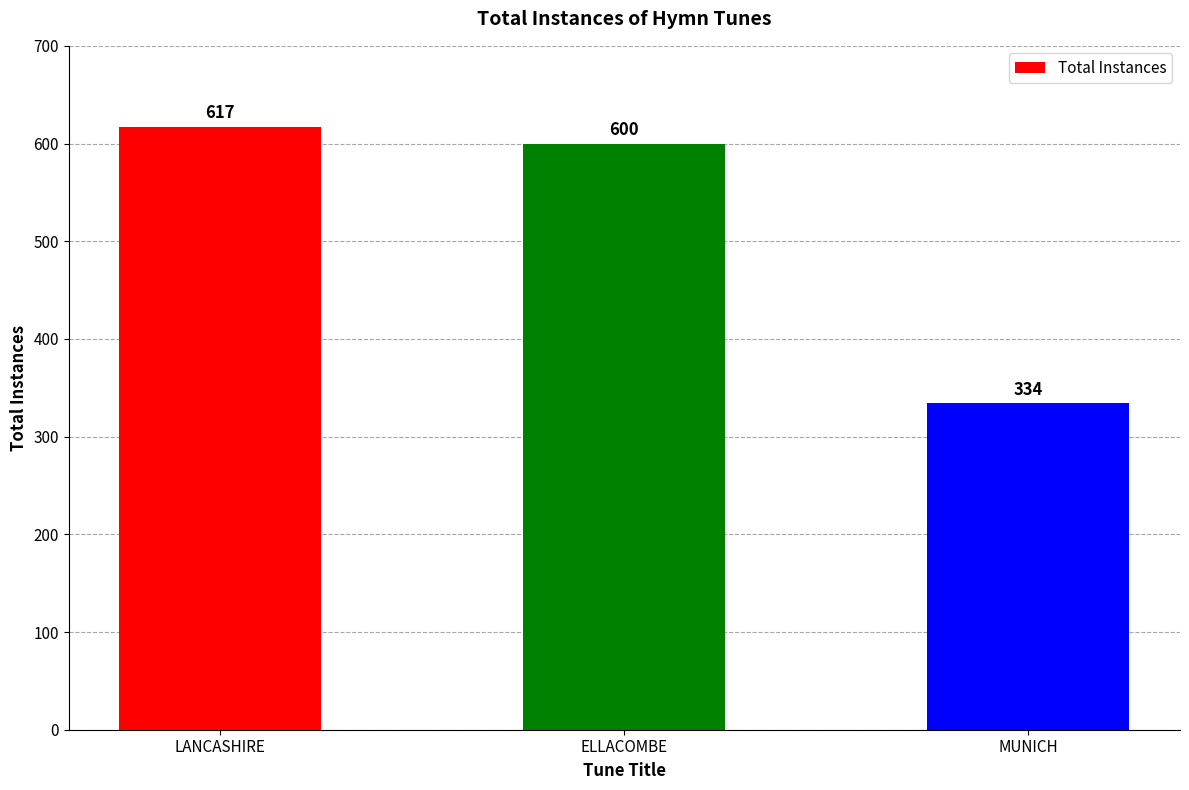

Is it true that the value at ELLACOMBE is 1045?

False